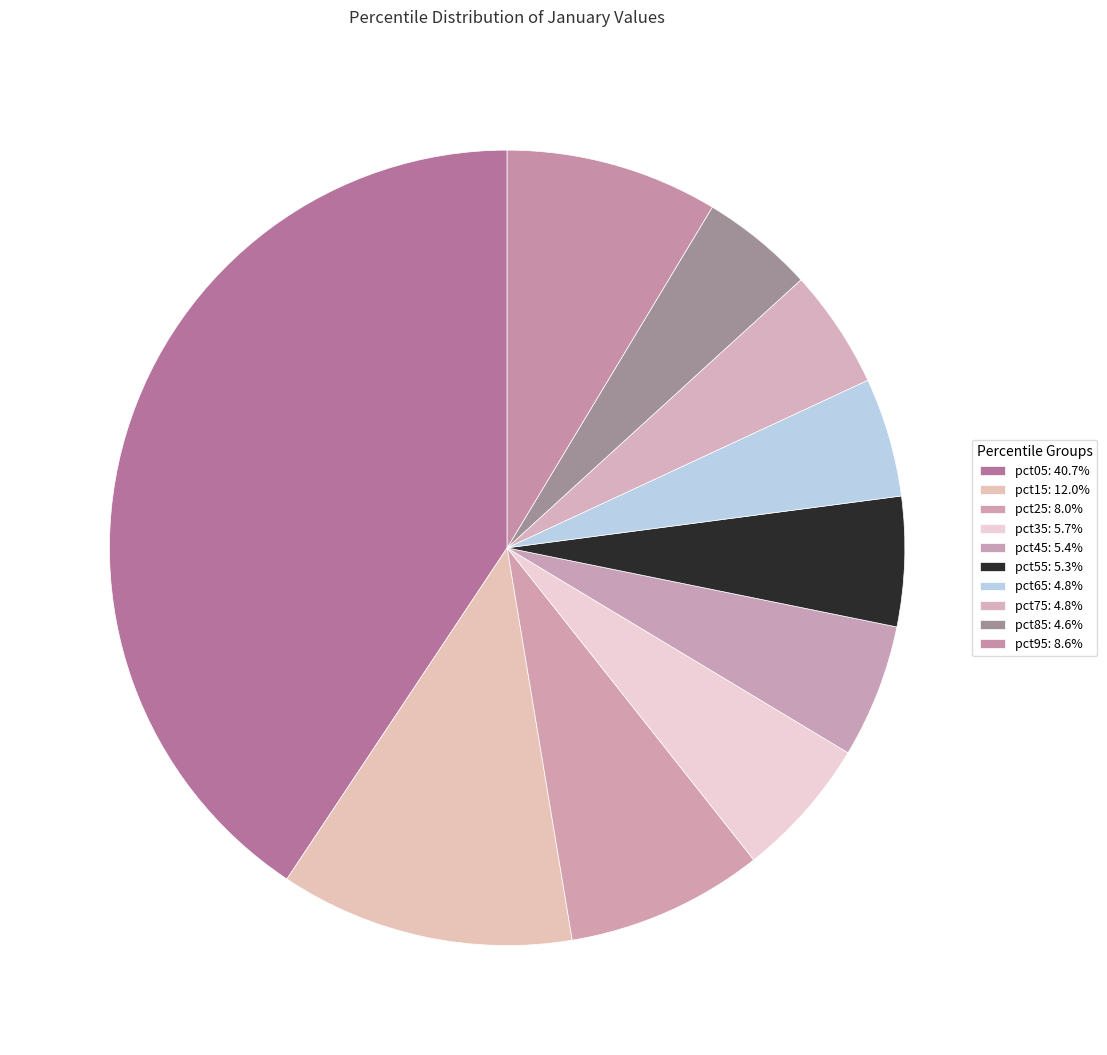

How many segments does this pie chart have?

10